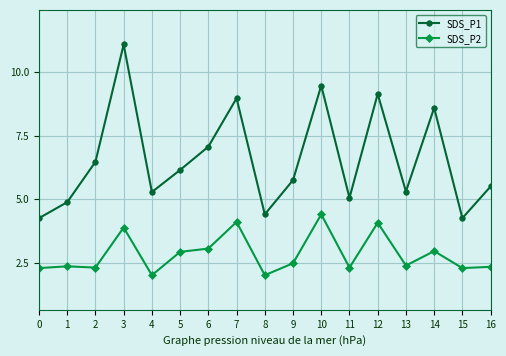

What is the sum of all SDS_P2 values?

48.1